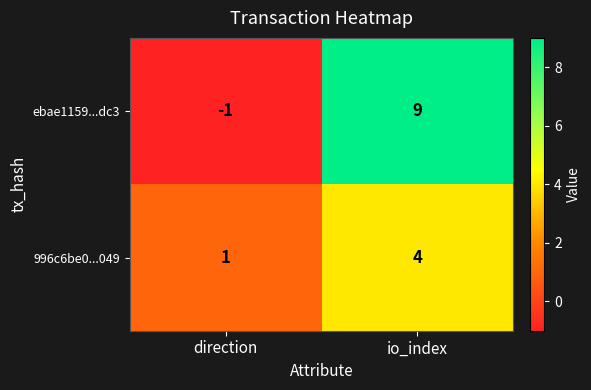

Where is 996c6be0...049 nearest to the value 2?

direction